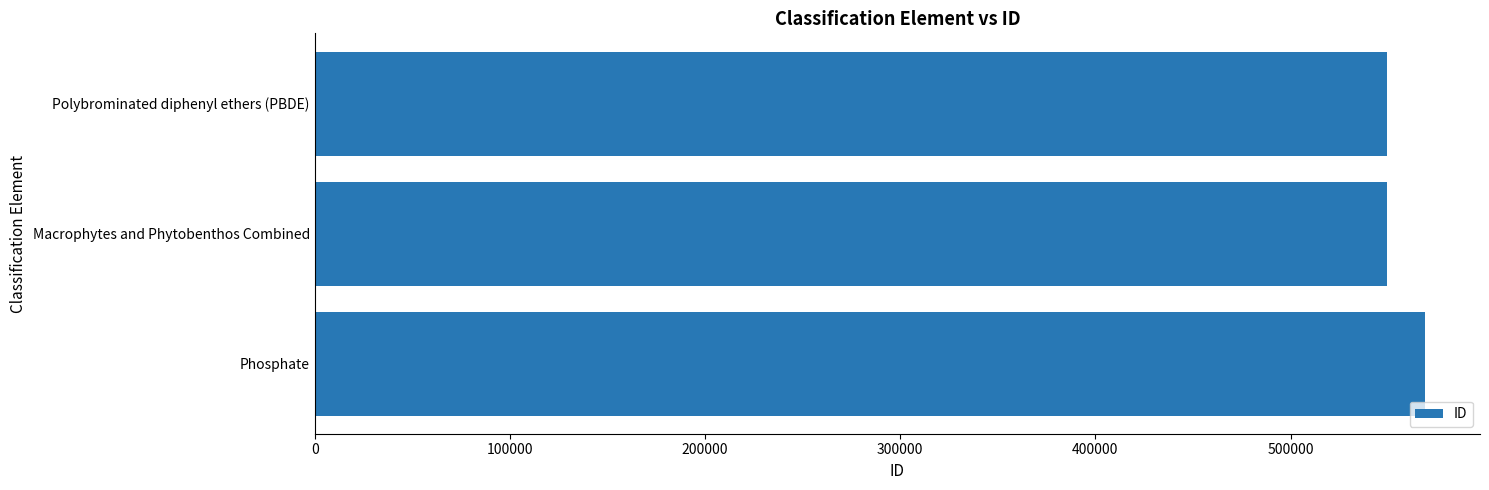

What is the difference between the maximum and second lowest values?

19100